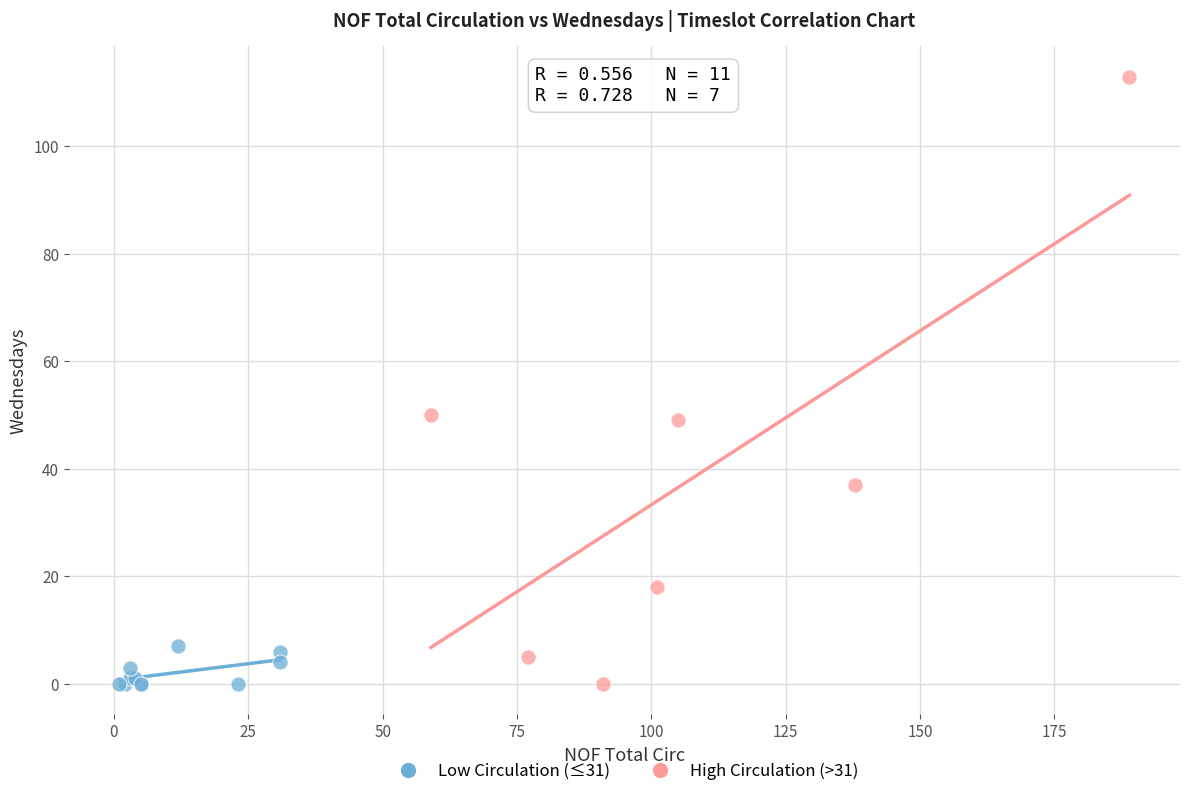

Which series reaches the maximum Y coordinate?

High Circulation (>31)